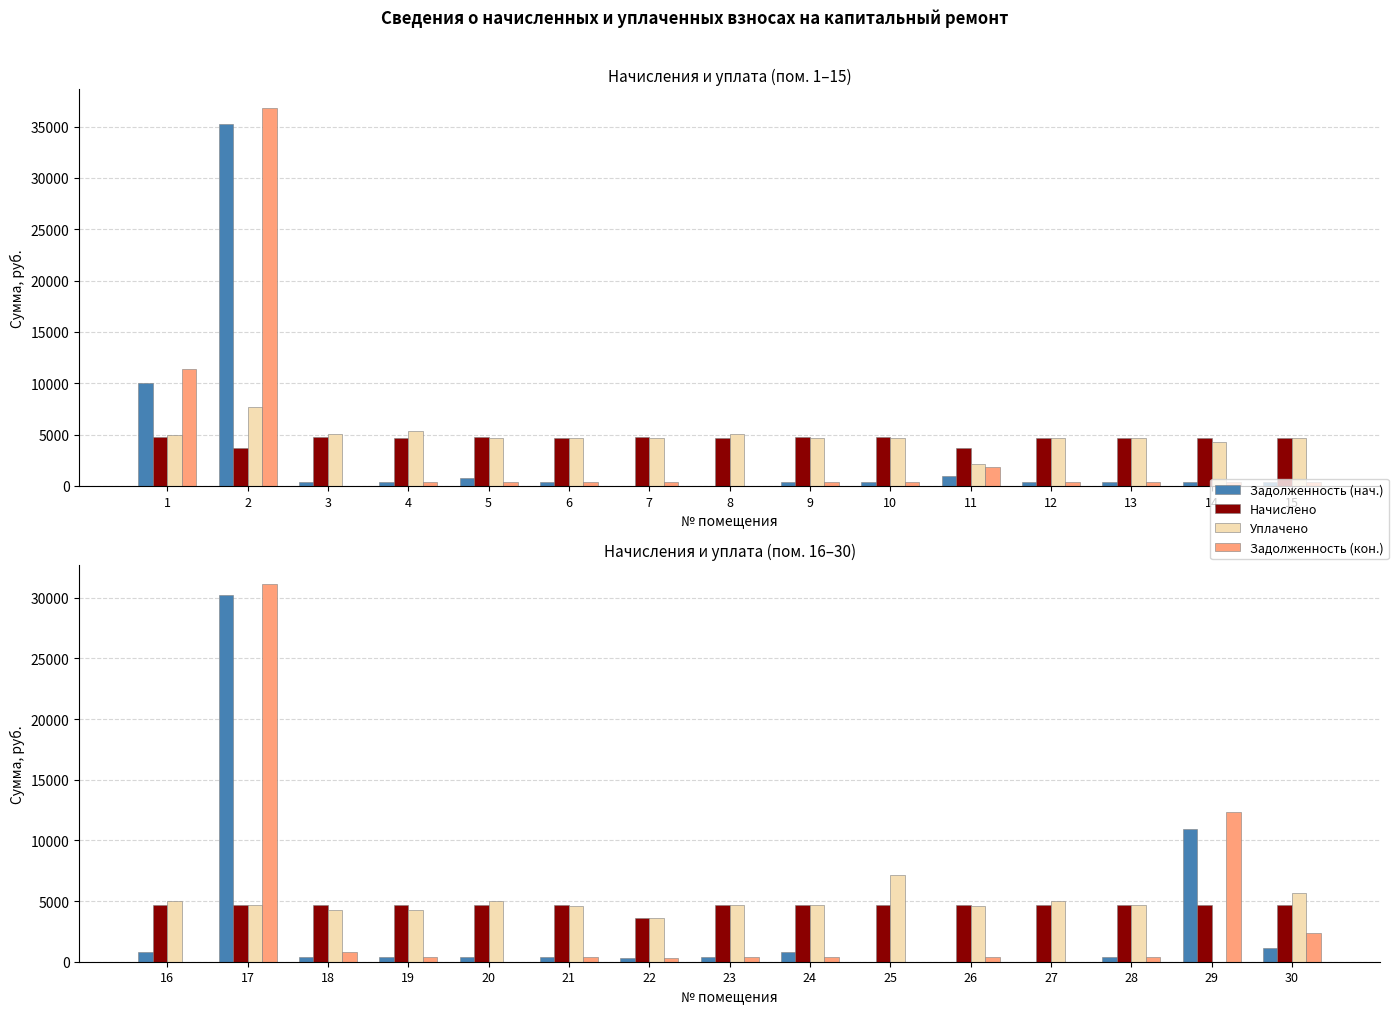

At which category is the sum across all series the highest?

17